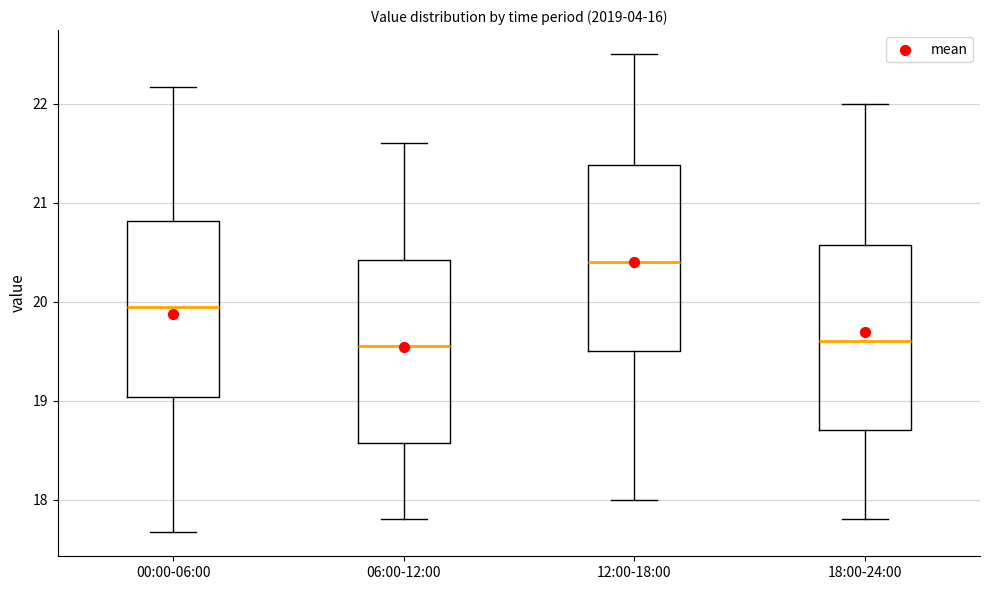

Where does the lower whisker of the box for 12:00-18:00 end on the y-axis? The values are not printed on the chart, so give them approximately, as read against the axis.

18.0